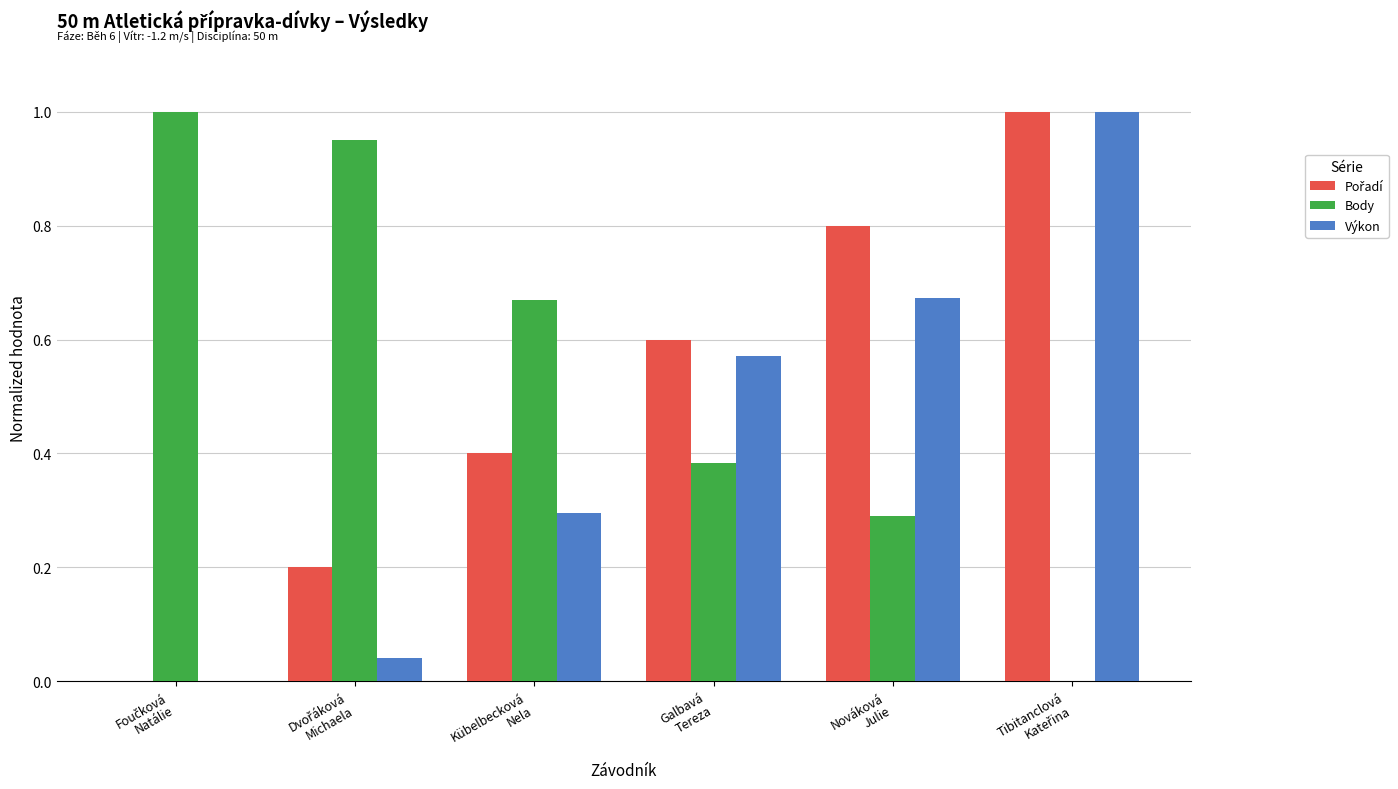

What is the sum of all Výkon values?

2.6